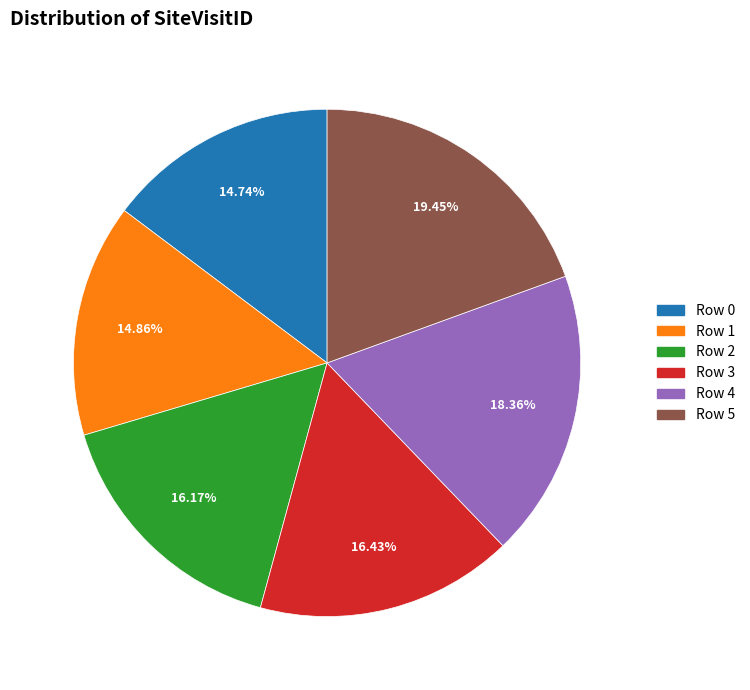

Is it true that Row 5 is 19% of the pie?

True